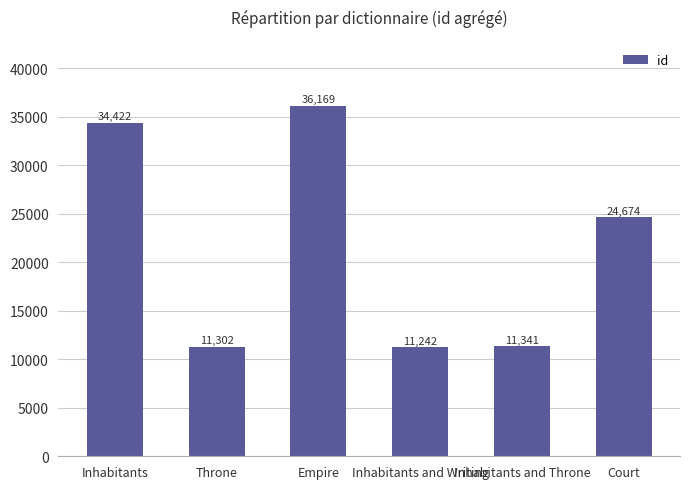

Reading right to left, what are all the values shown in this chart?

Court=24674	Inhabitants and Throne=11341	Inhabitants and Writing=11242	Empire=36169	Throne=11302	Inhabitants=34422